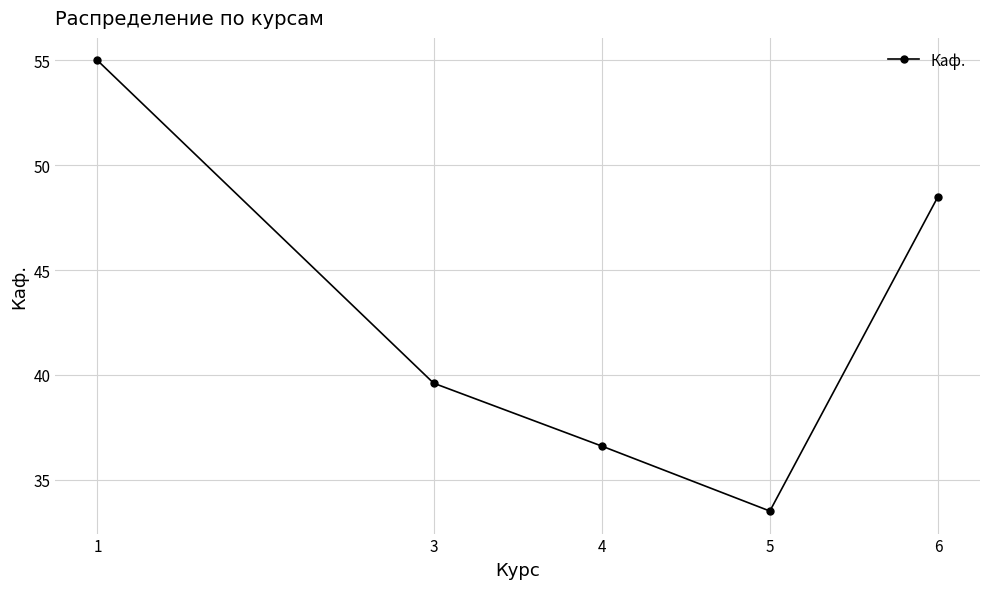

True or false: the data shows 9.0 at 5.

False